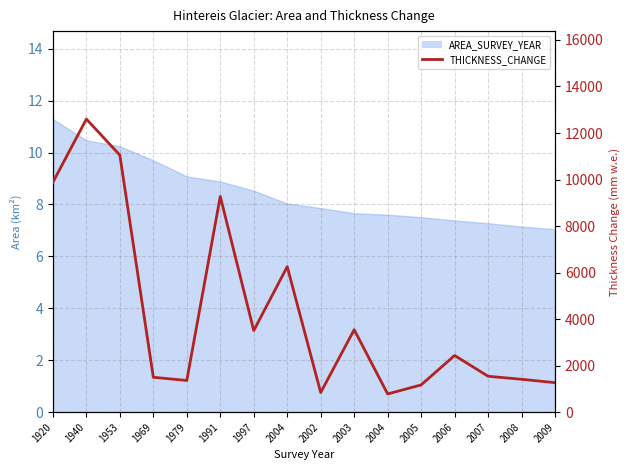

How many lines are shown in the chart?

1